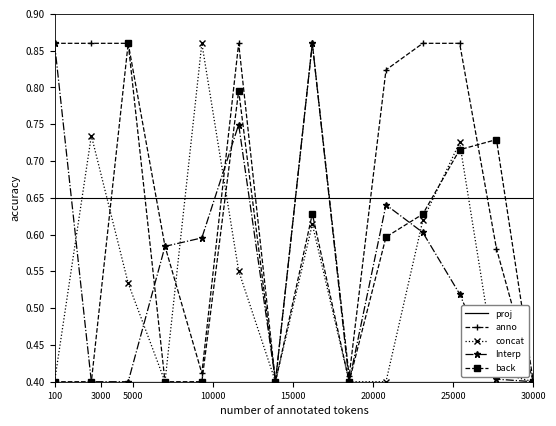

Which series has the largest total across all categories?

anno